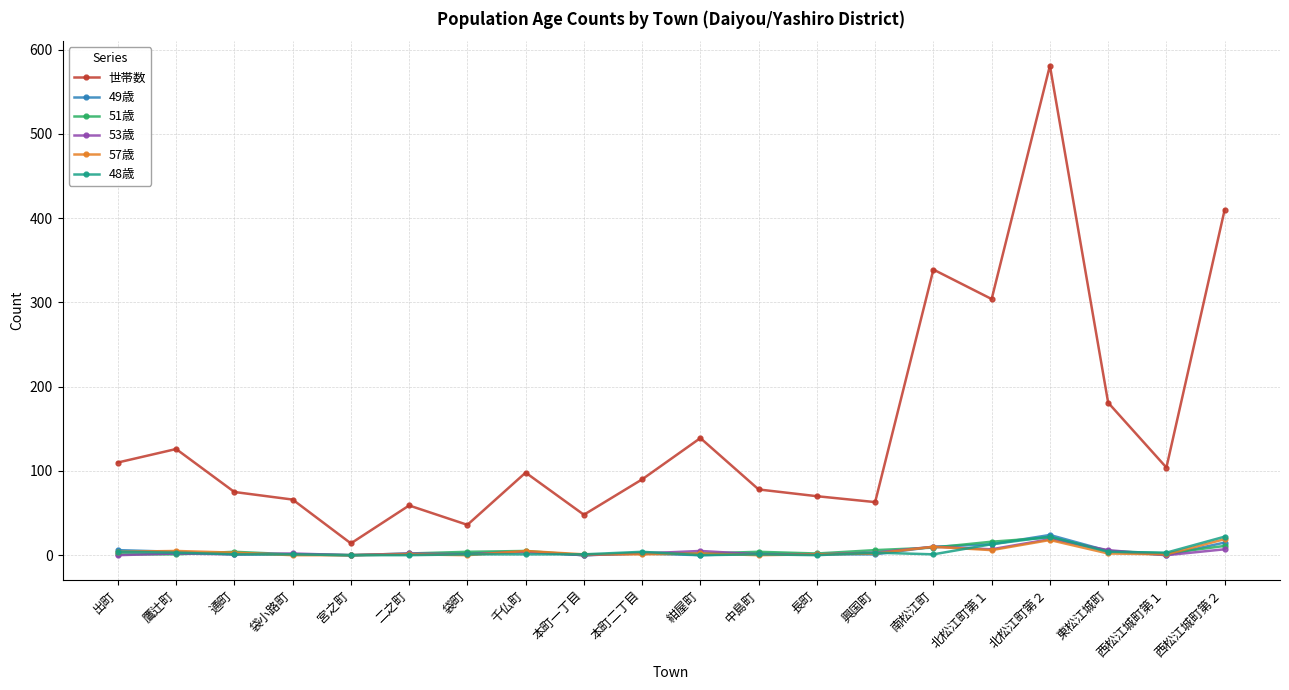

What is the sum of all 51歳 values?

99